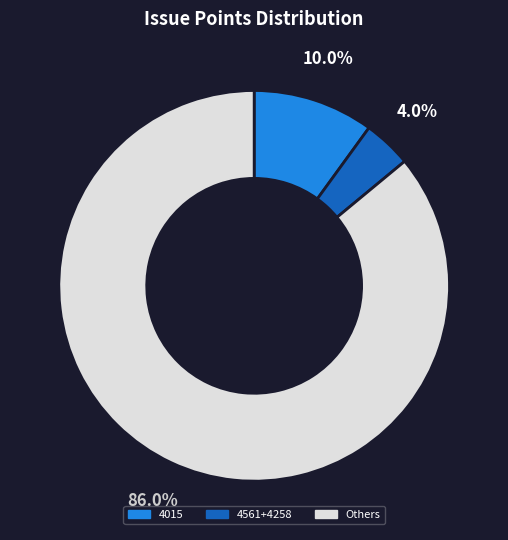

Does any single category account for the majority?

Yes